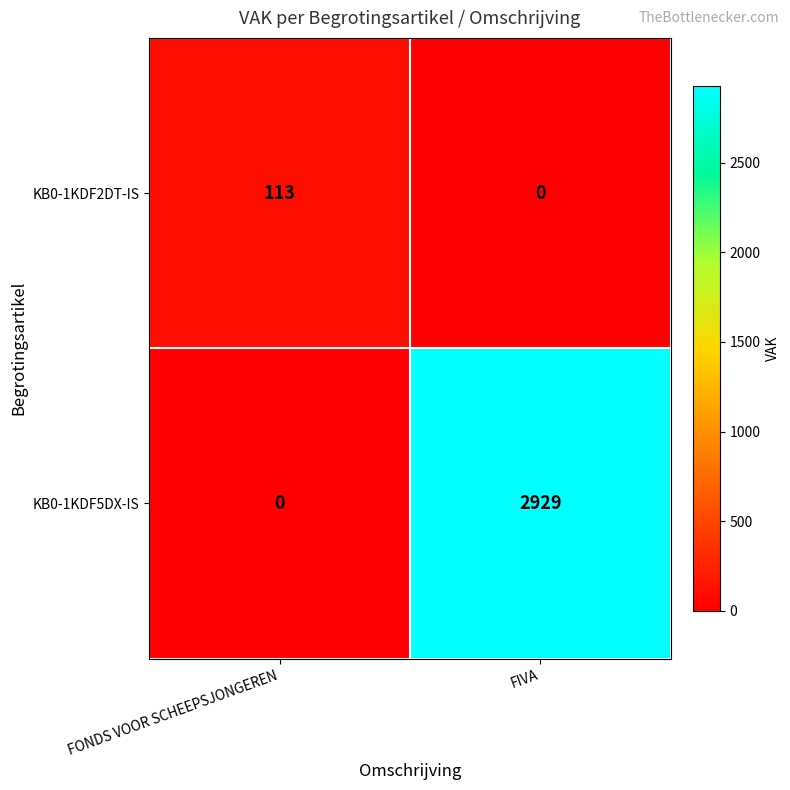

Is it true that KB0-1KDF5DX-IS equals 0 at FONDS VOOR SCHEEPSJONGEREN?

True